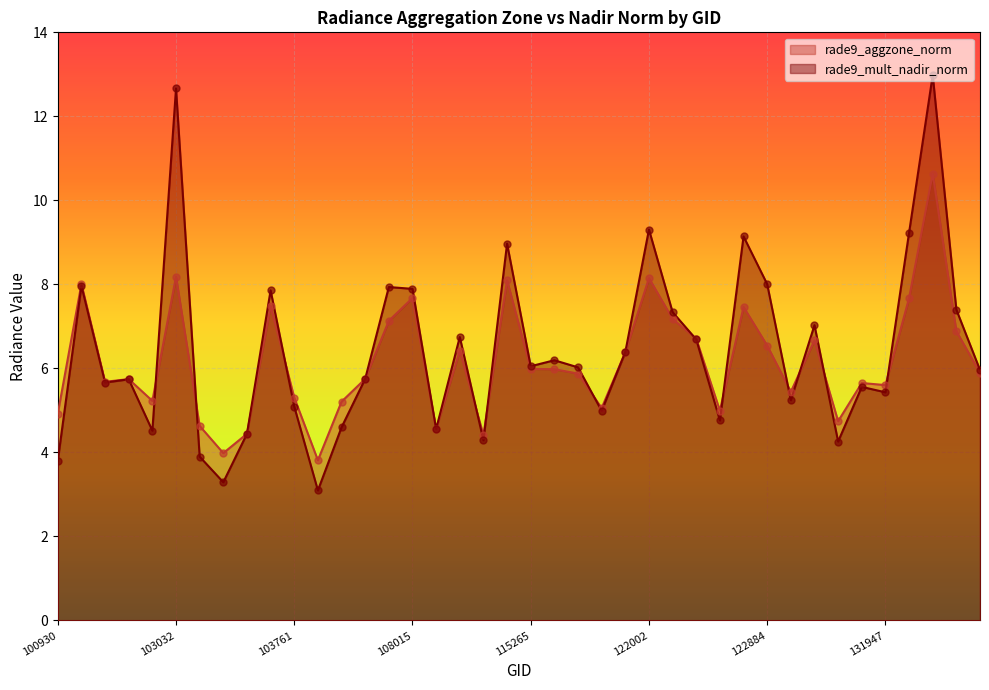

At which category is the sum across all series the highest?

132136